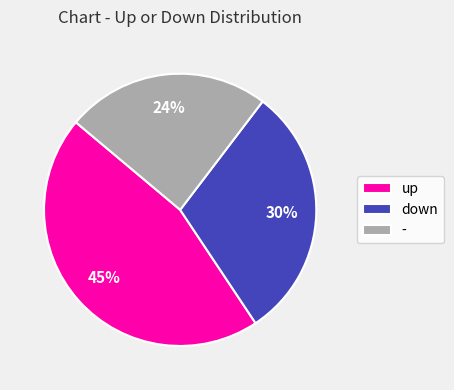

Rank the categories by value from highest to lowest.

up, down, -